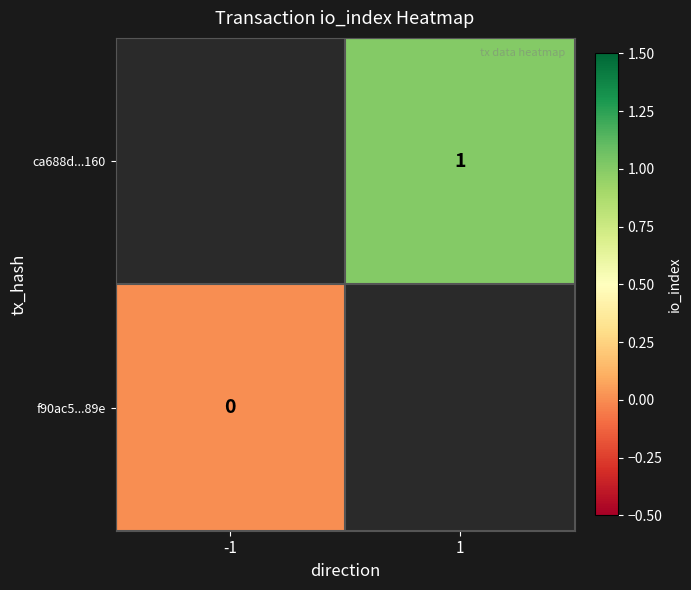

True or false: ca688d...160 has a value of 2 at 1.

False